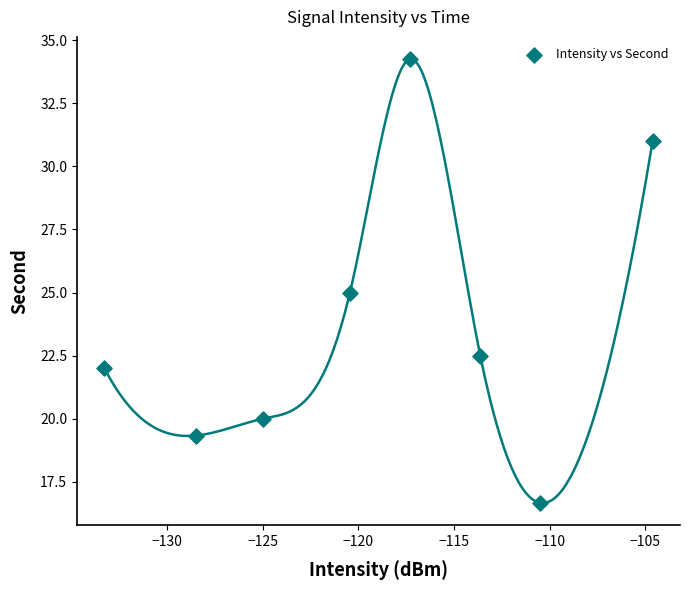

What is the range of X values (max minus min)?

28.7